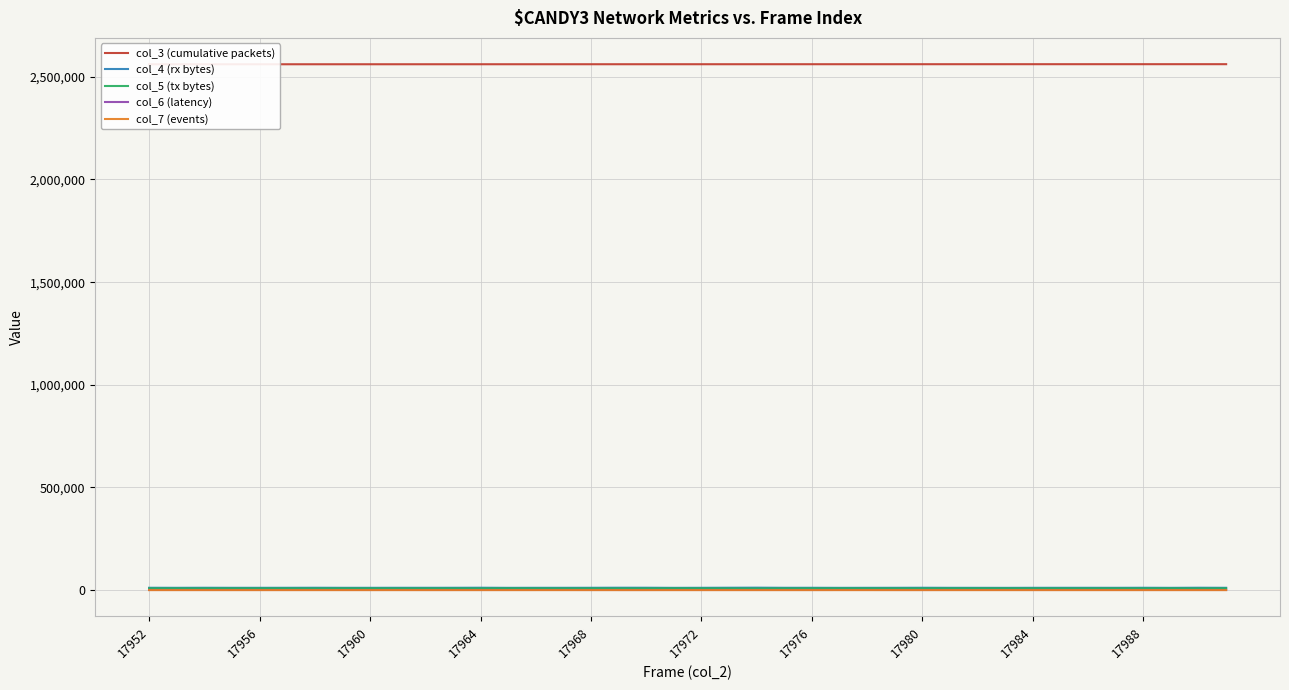

How many interior local valleys does the col_5 (tx bytes) series have?

11